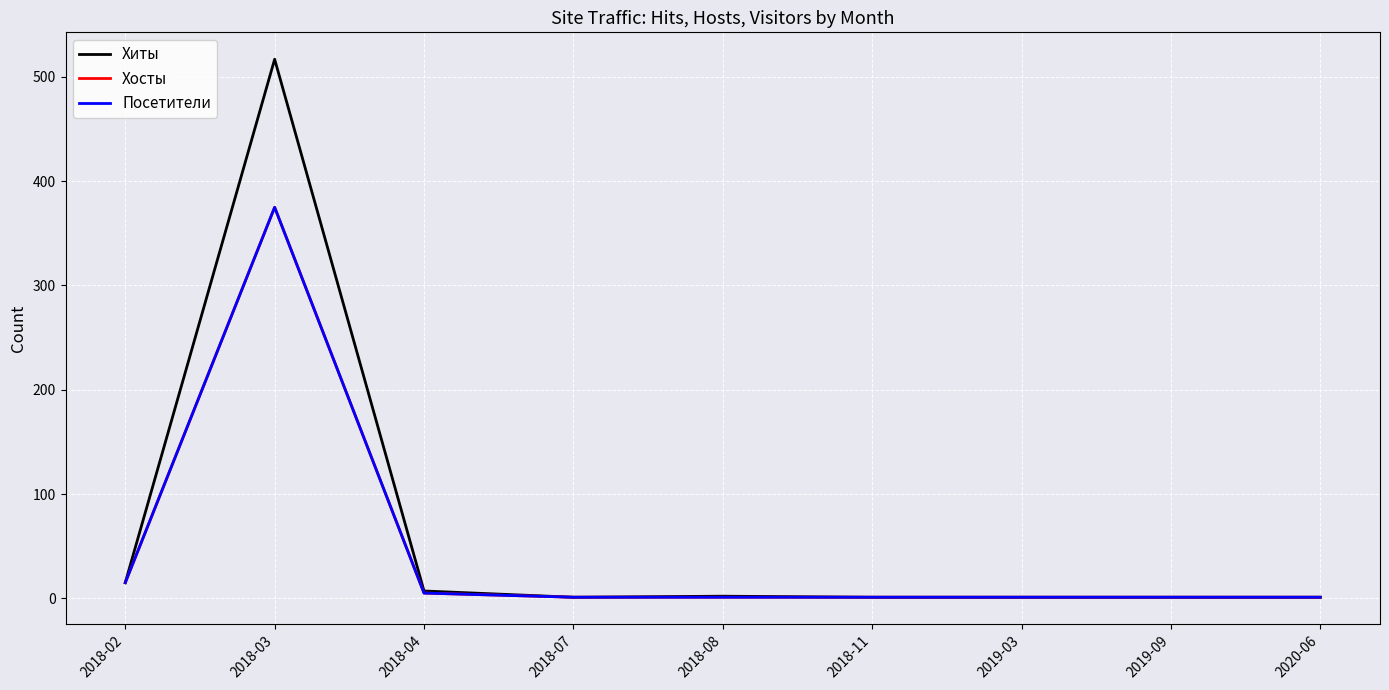

What is the difference between the maximum and minimum values in the Хосты series?

374